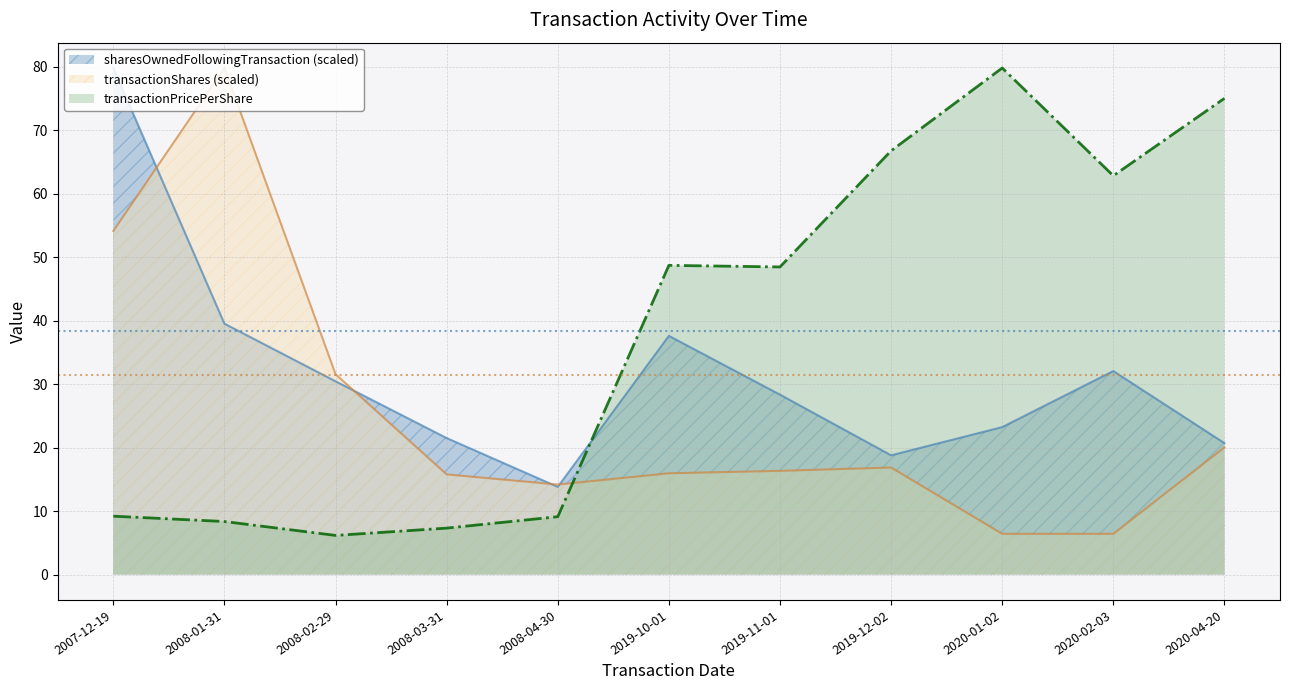

Rank the series by their average value, from lowest to highest.

transactionShares (scaled), sharesOwnedFollowingTransaction (scaled), transactionPricePerShare